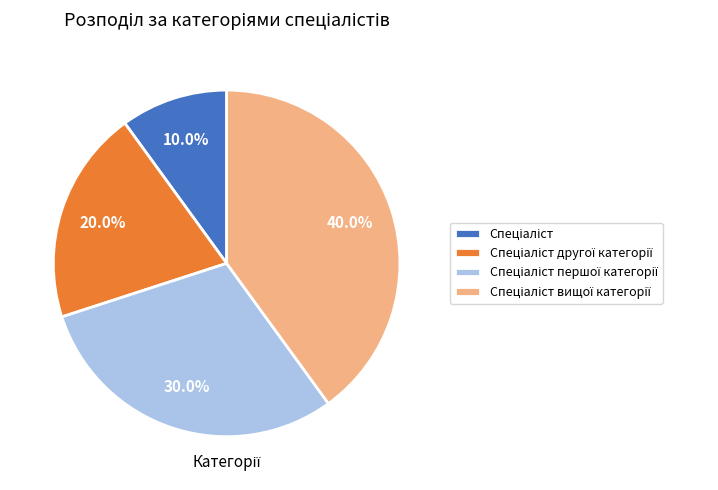

Does any single category account for the majority?

No